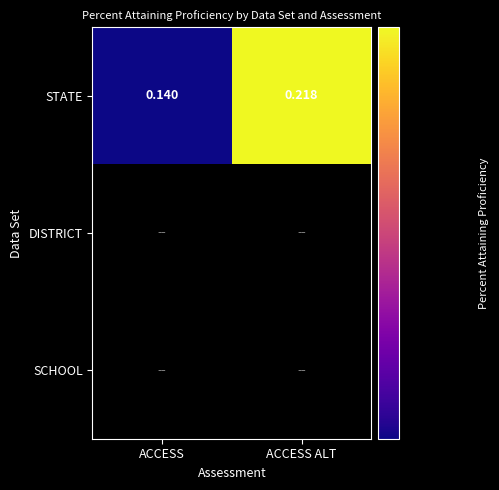

At which category does the chart reach its peak across all series?

ACCESS ALT